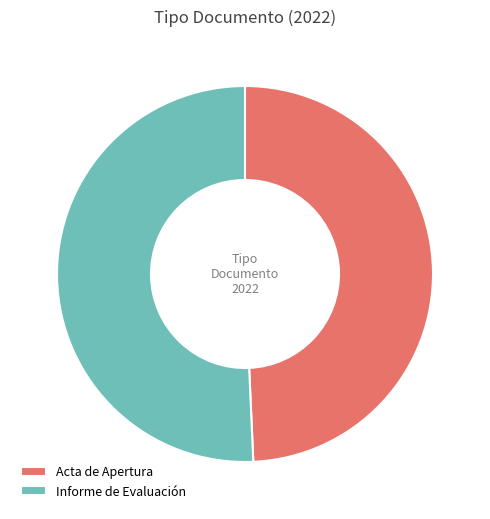

How many slices are in this pie chart?

2